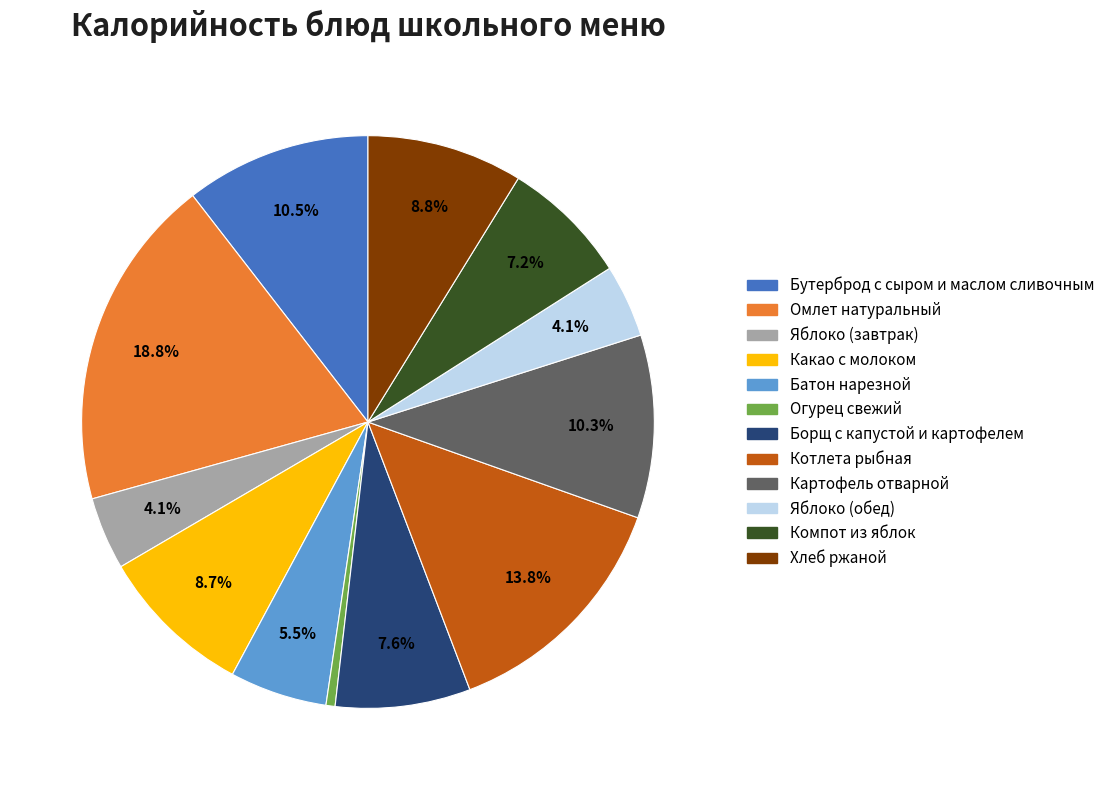

How many segments does this pie chart have?

12